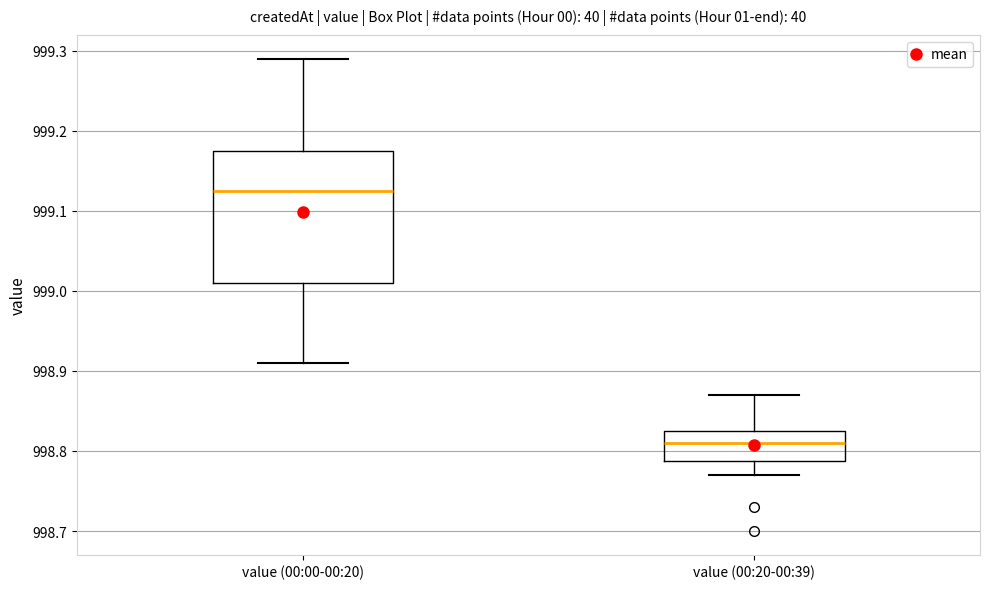

Which box's median line is the lowest?

value (00:20-00:39)